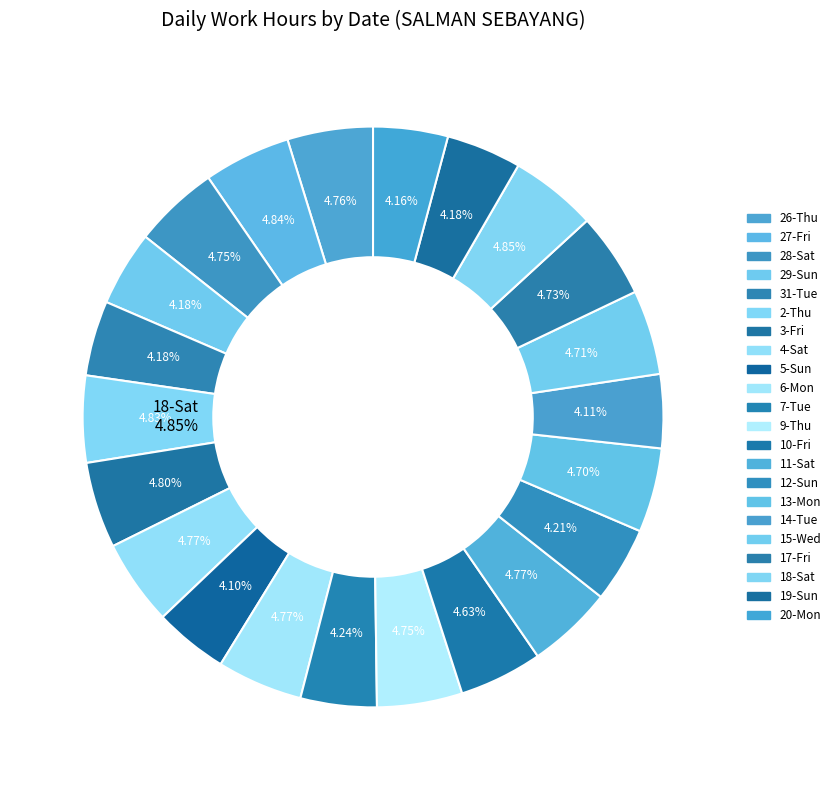

Count the number of slices in the pie.

22